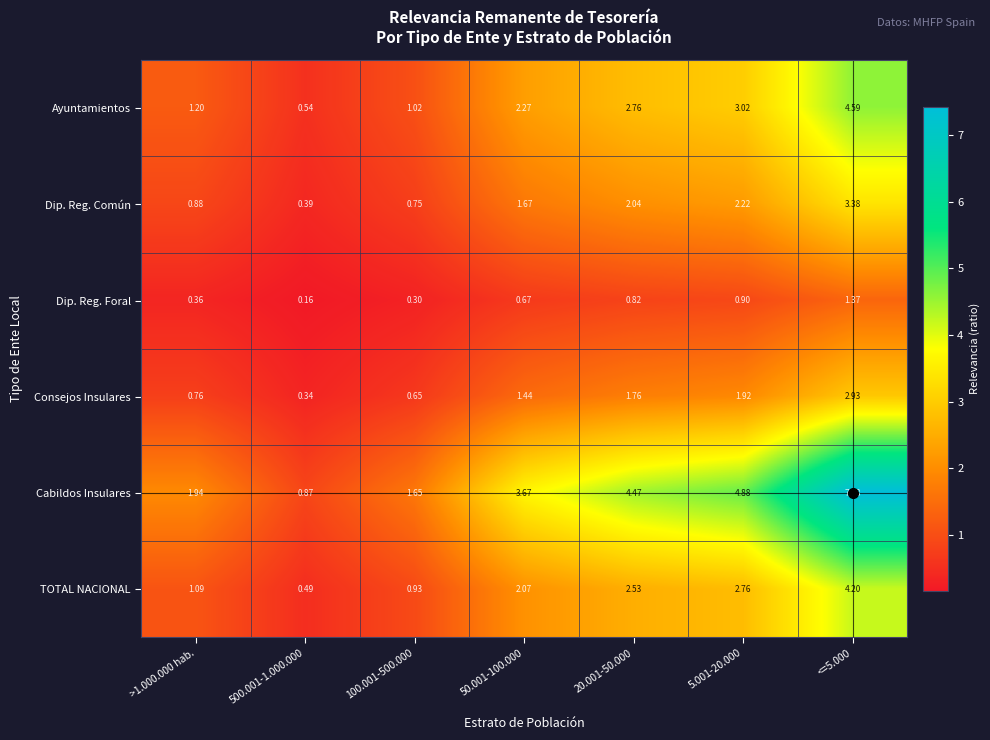

At which category is the sum across all series the highest?

<=5.000